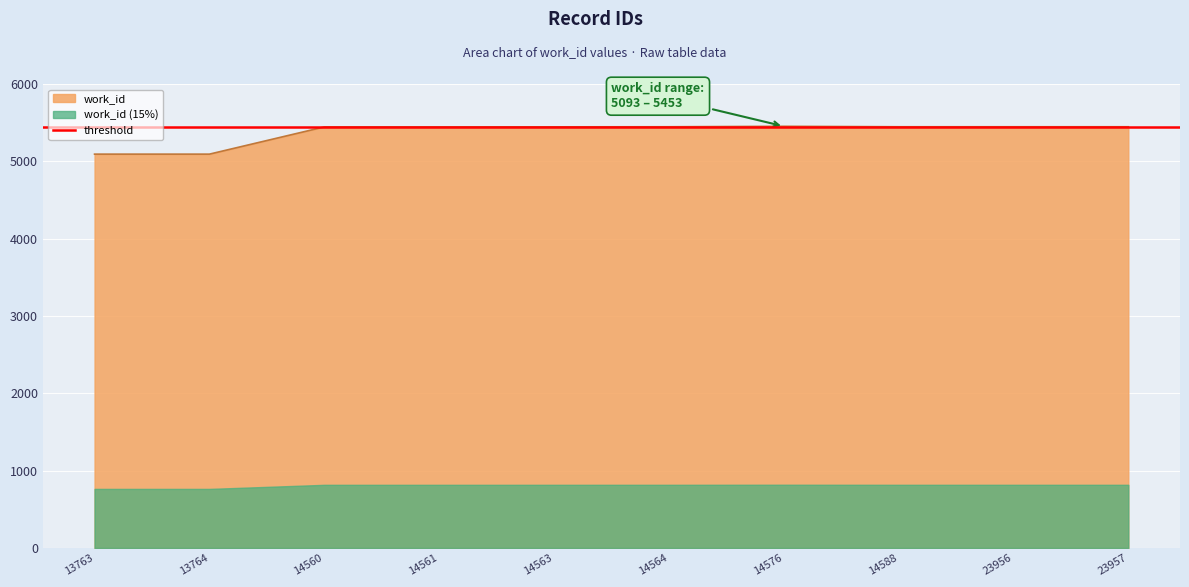

Rank the categories by value from highest to lowest.

14576, 14564, 14588, 23956, 23957, 14563, 14560, 14561, 13763, 13764